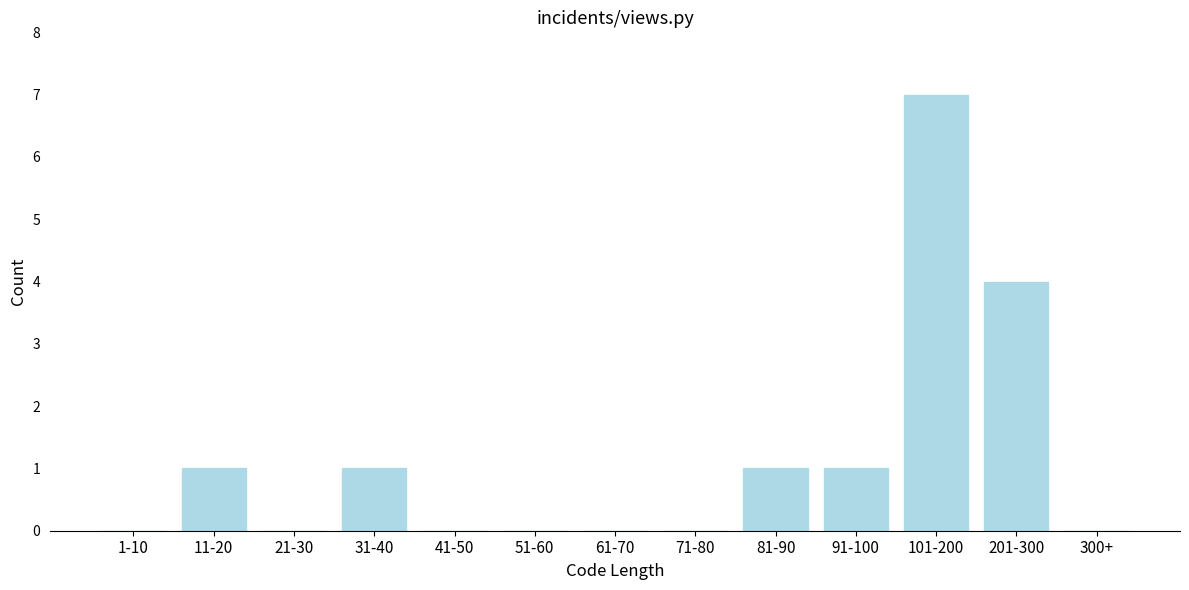

Reading left to right, extract all data points from this chart.

1-10=0	11-20=1	21-30=0	31-40=1	41-50=0	51-60=0	61-70=0	71-80=0	81-90=1	91-100=1	101-200=7	201-300=4	300+=0